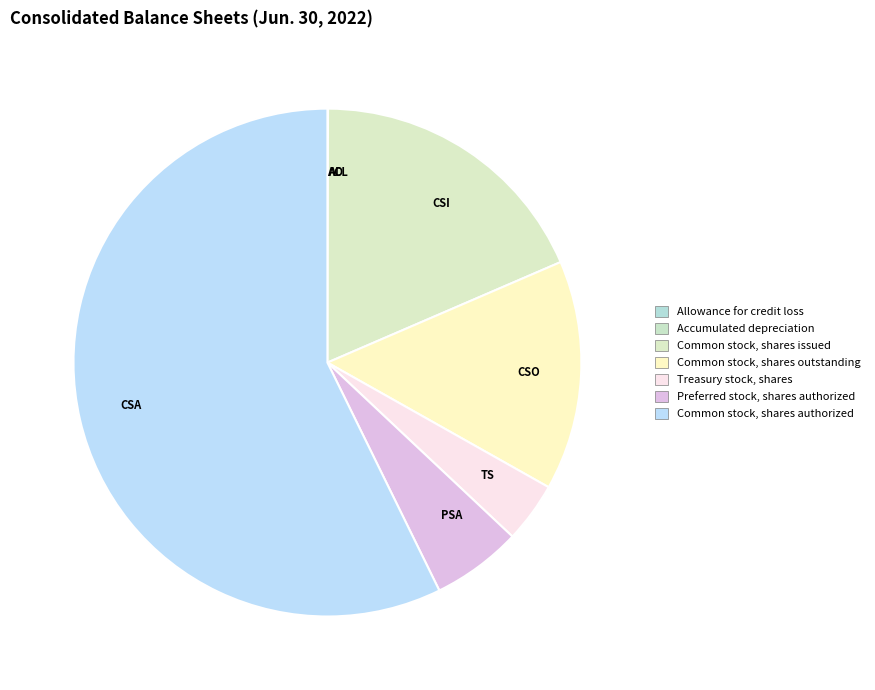

Which slice represents more than half of the pie?

CSA